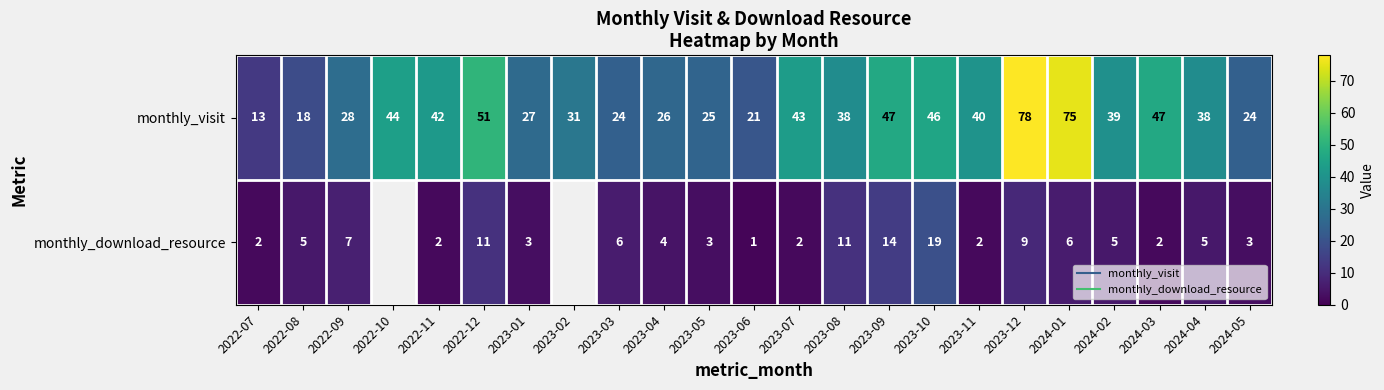

At which label does monthly_visit reach its peak?

2023-12